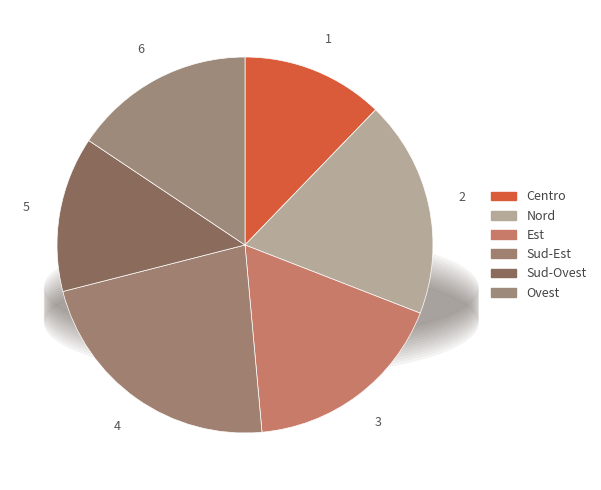

How many segments does this pie chart have?

6